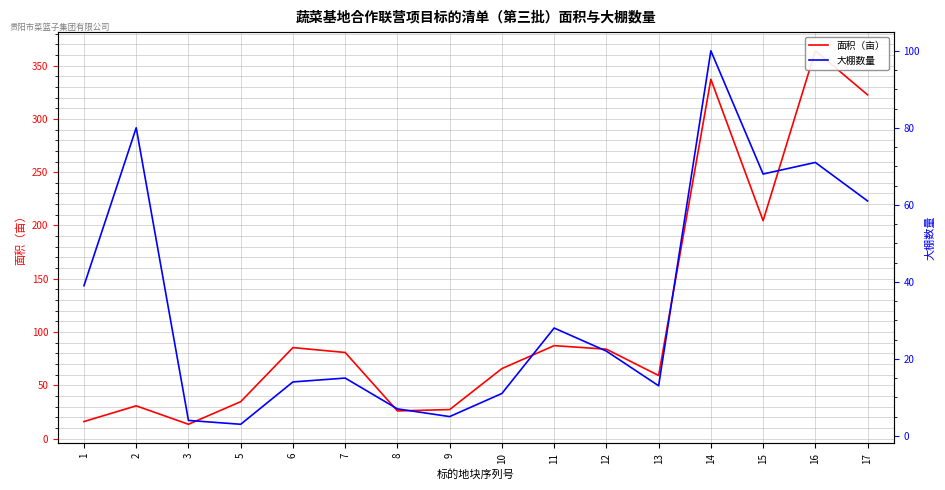

Reading right to left, list all the values displayed in this chart.

面积（亩）: 322.6	363.9	204.5	337.1	59.1	83.9	87.2	65.6	27.2	25.9	80.8	85.3	34.6	13.4	30.7	15.9
大棚数量: 61.0	71.0	68.0	100.0	13.0	22.0	28.0	11.0	5.0	7.0	15.0	14.0	3.0	4.0	80.0	39.0